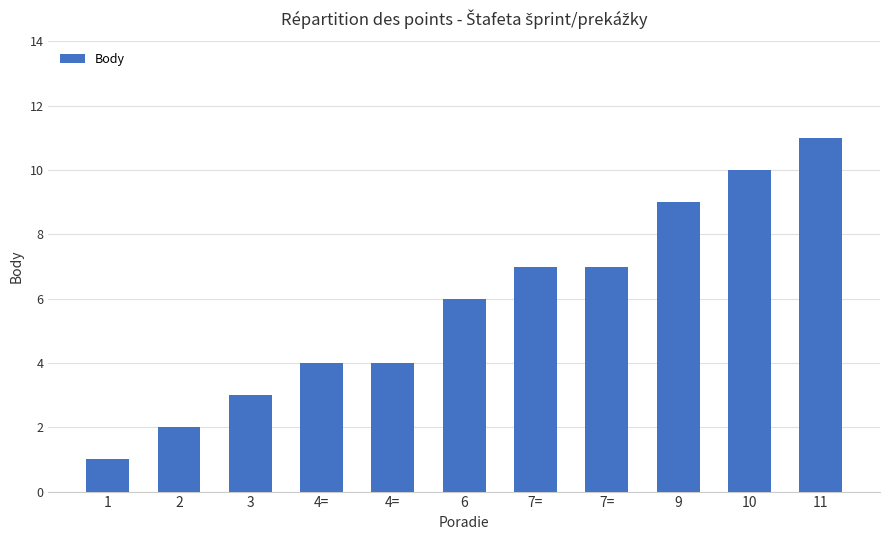

What is the difference between the values at 7= and 2?

5